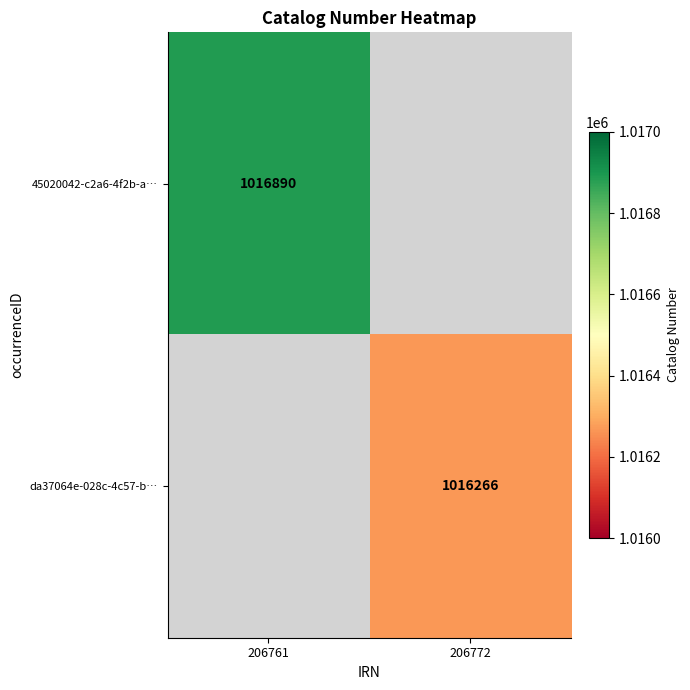

Is it true that 45020042-c2a6-4f2b-a… equals 1626130 at 206761?

False